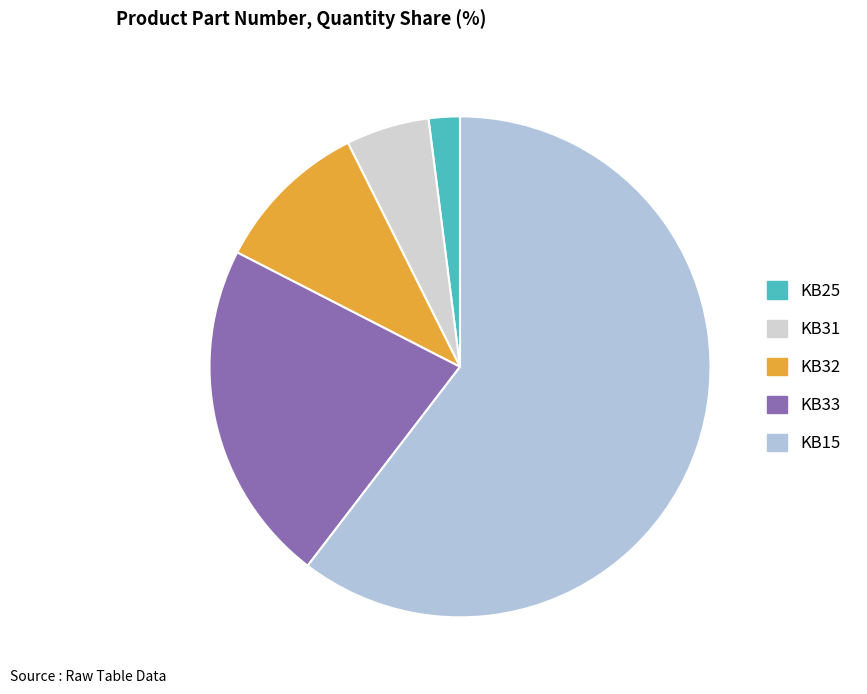

What portion of the pie excludes KB15?

39.6%